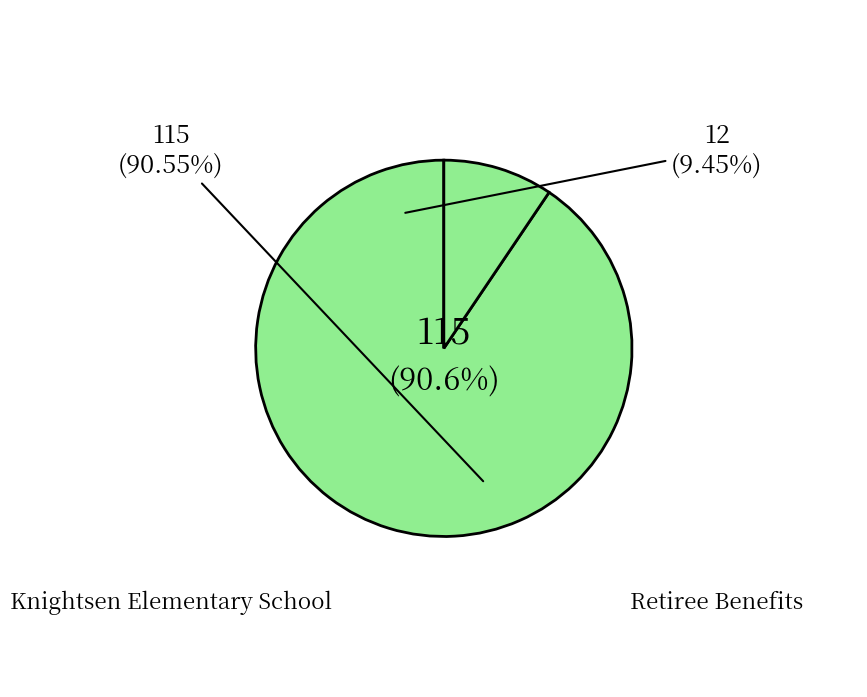

To the nearest percent, what is the difference between the Retiree Benefits and Knightsen Elementary School slice percentages?

81%